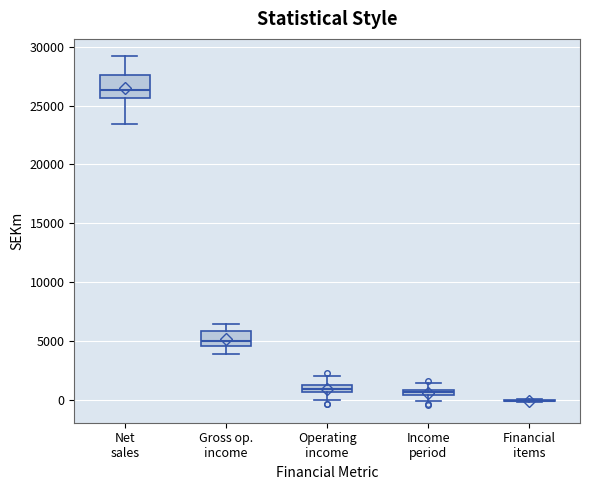

Where is the lower edge of the box for Operating income on the y-axis? The values are not printed on the chart, so give them approximately, as read against the axis.

500